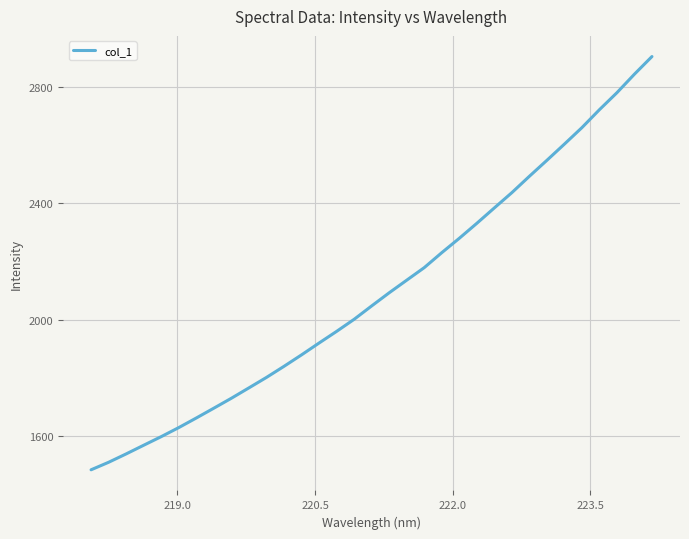

What is the maximum value shown in the chart?

2904.5